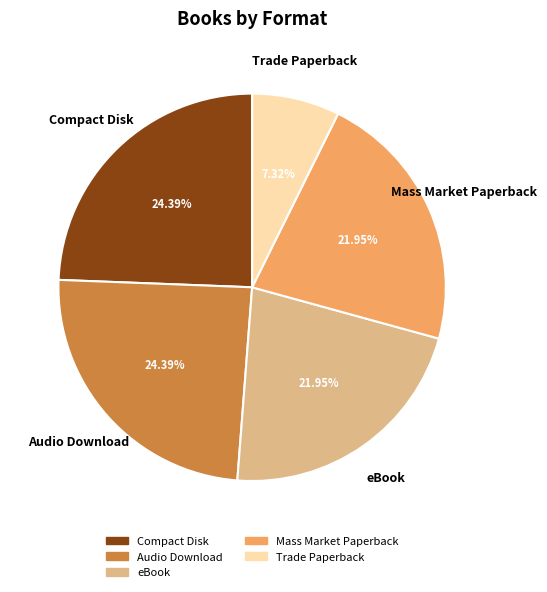

How many slices are in this pie chart?

5